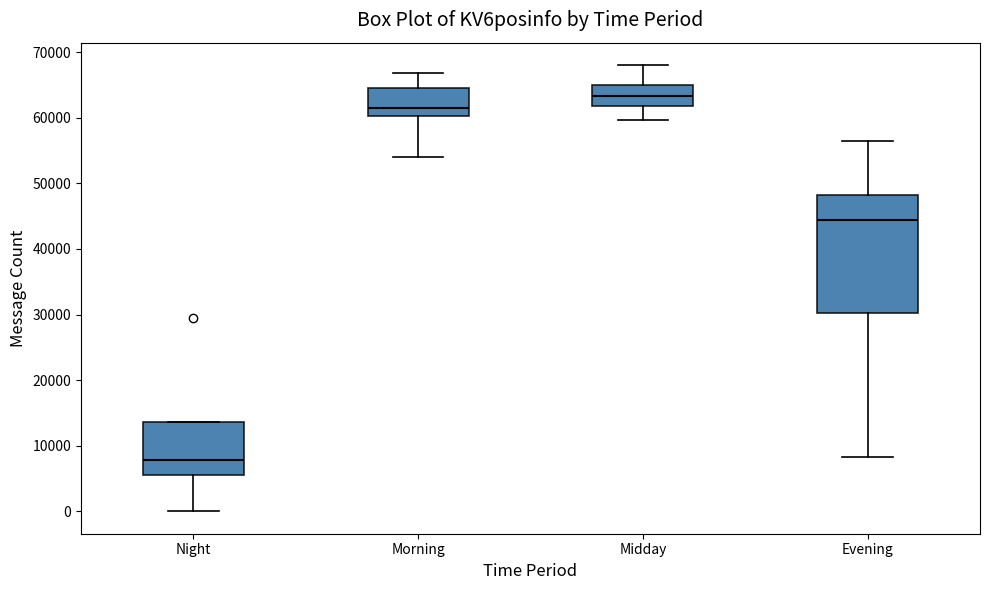

Which box has the lowest median line?

Night